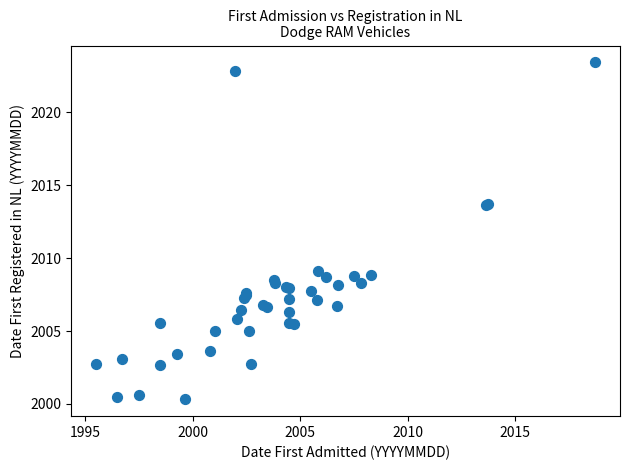

What Y value in the scatter plot is closest to 2011?

2009.1